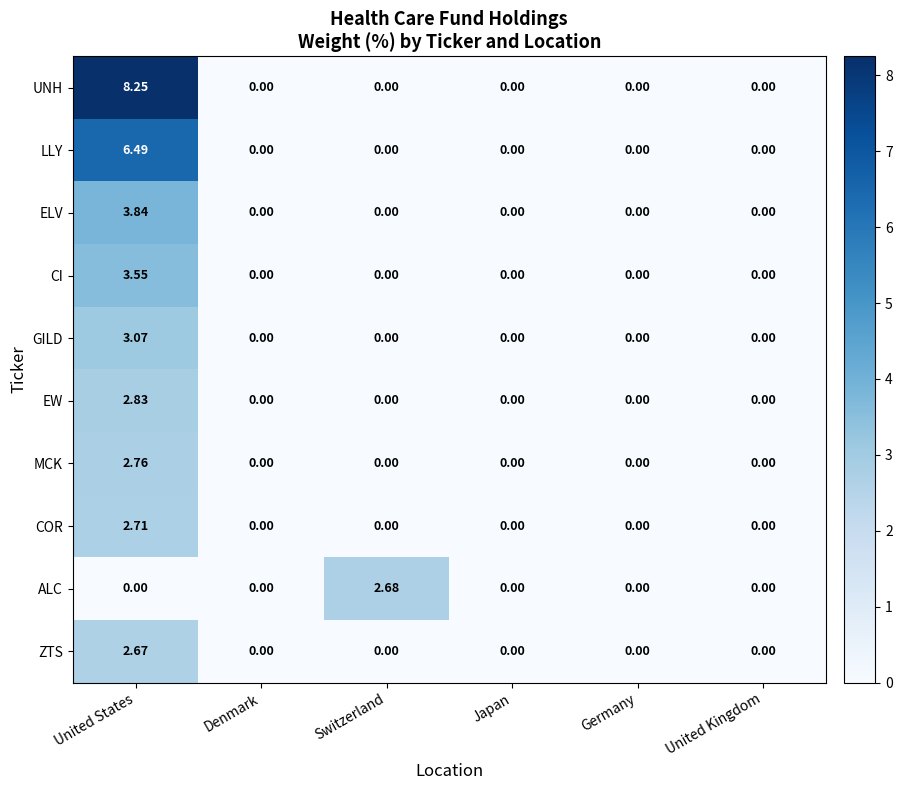

Which series has the largest total across all categories?

UNH